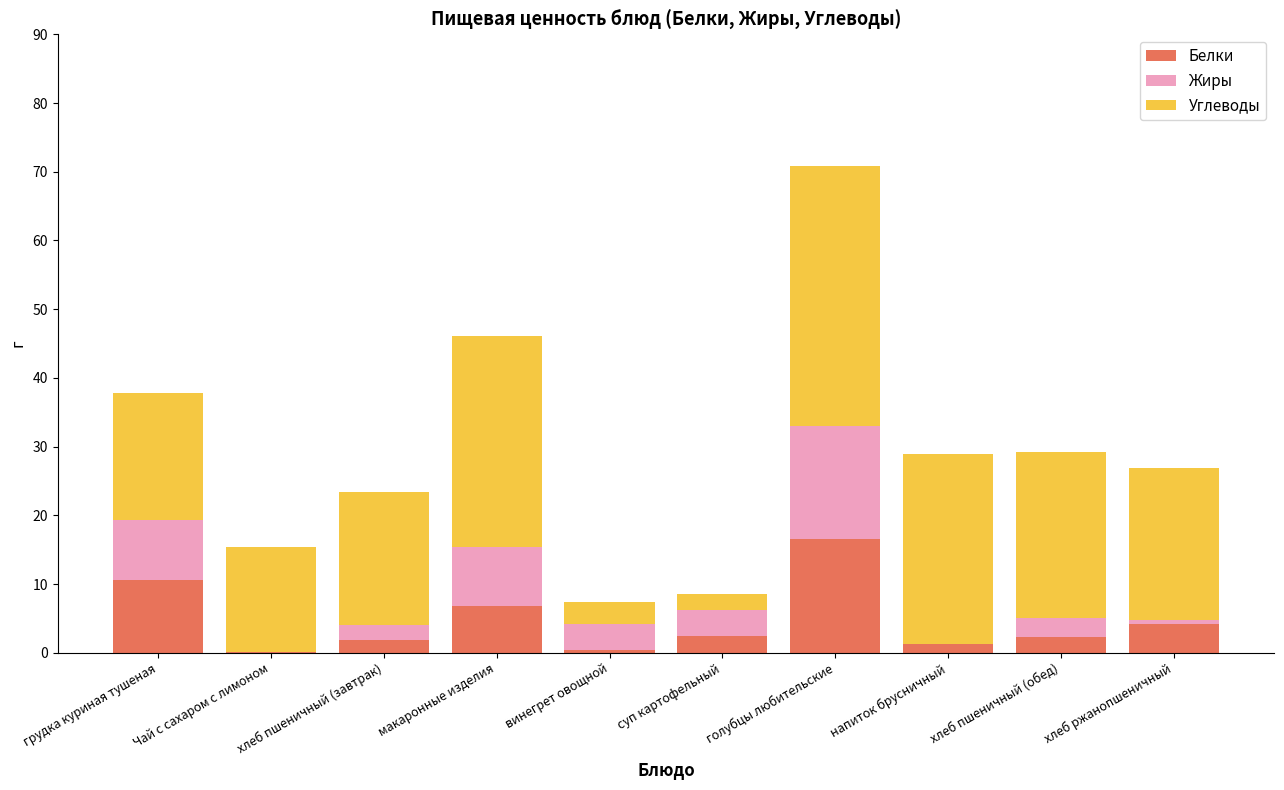

Read the Белки value at макаронные изделия.

6.7